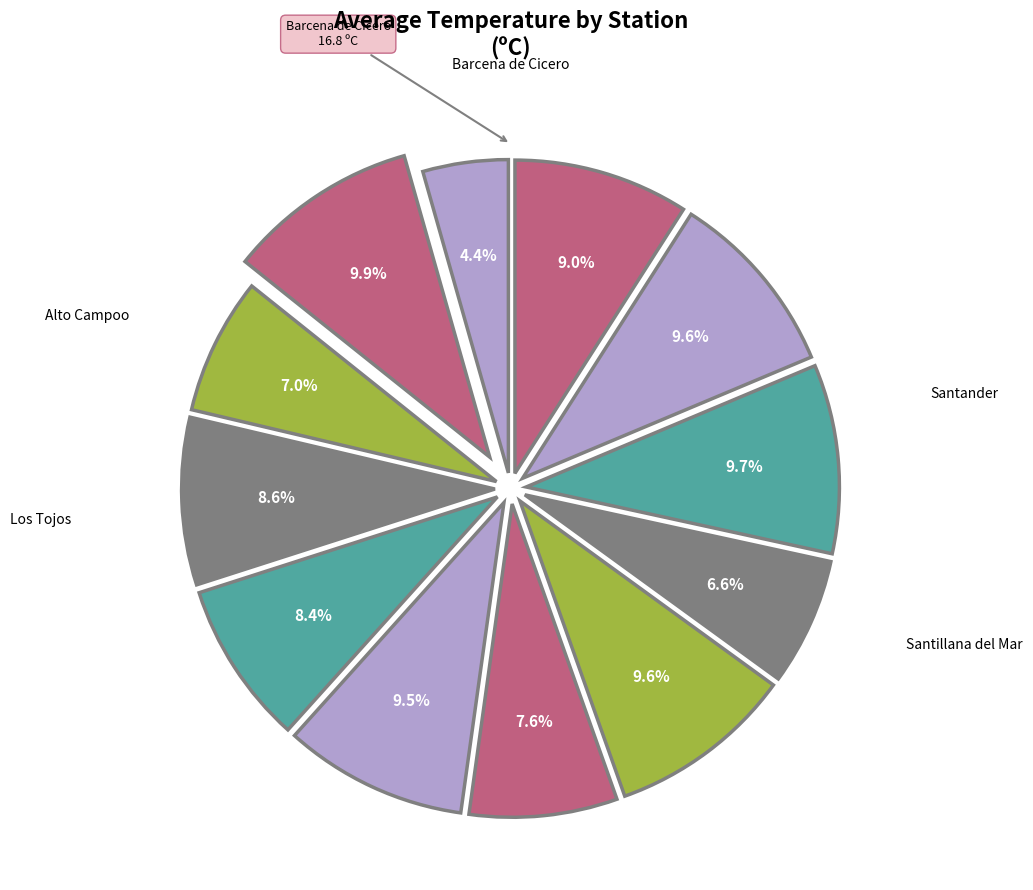

Count the number of slices in the pie.

12